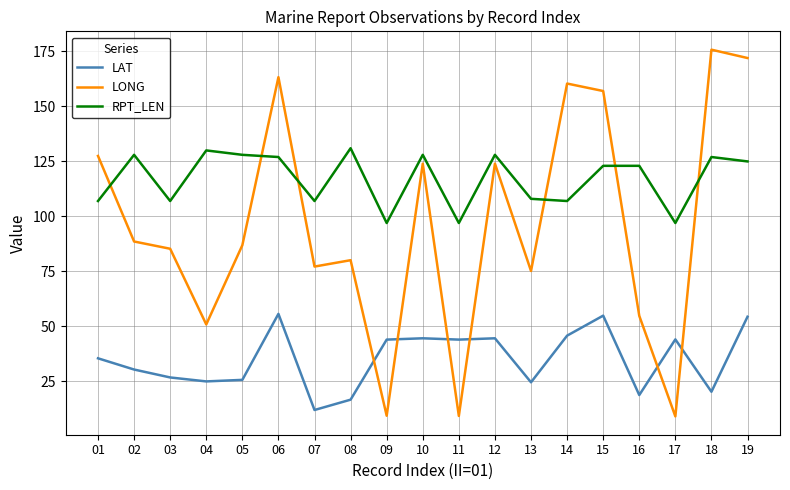

At how many categories does at least one series exceed 99?

16